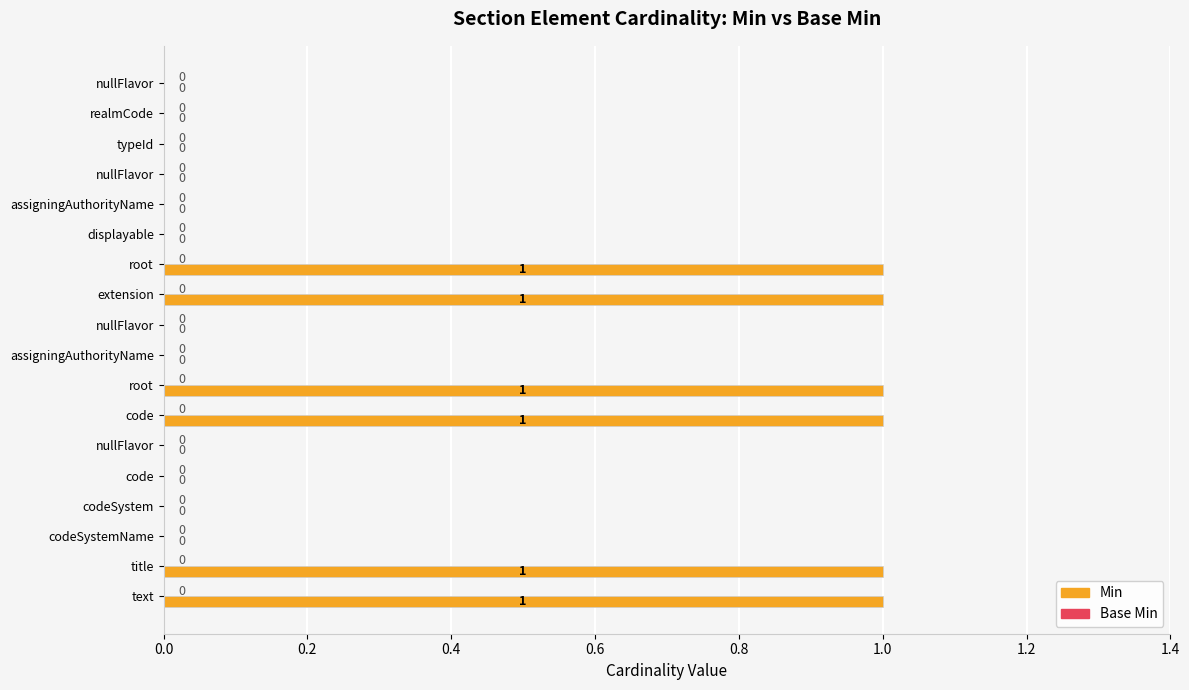

How many data points does each series have?

18